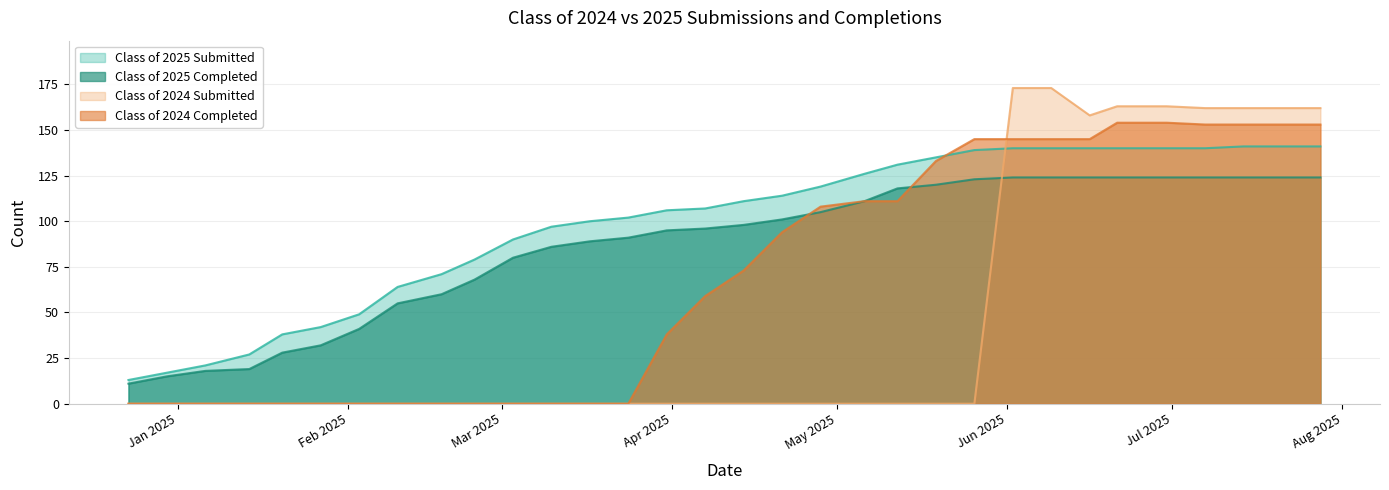

True or false: Class of 2025 Completed and Class of 2025 Submitted cross at least once.

False